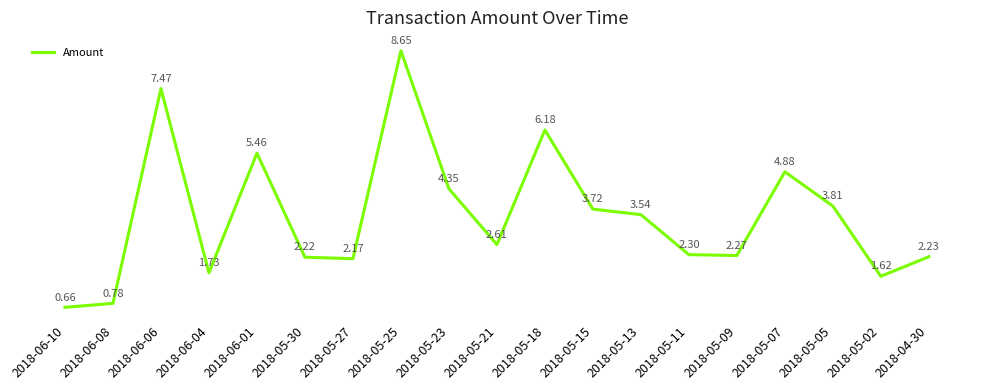

Where is the data nearest to the value 4?

2018-05-05